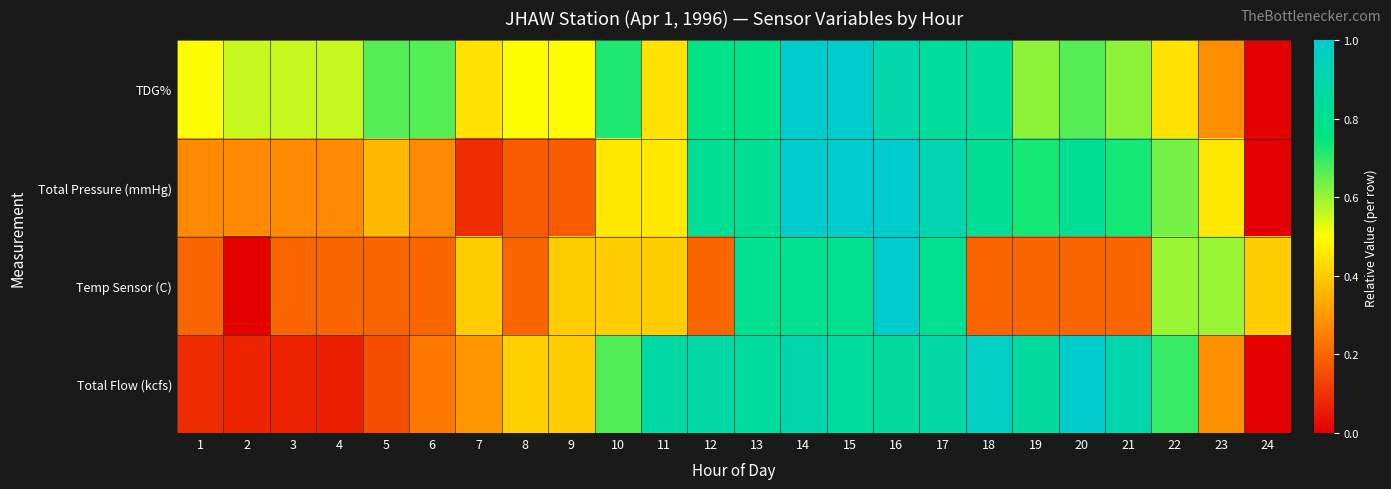

Which category has the highest value across all series?

14